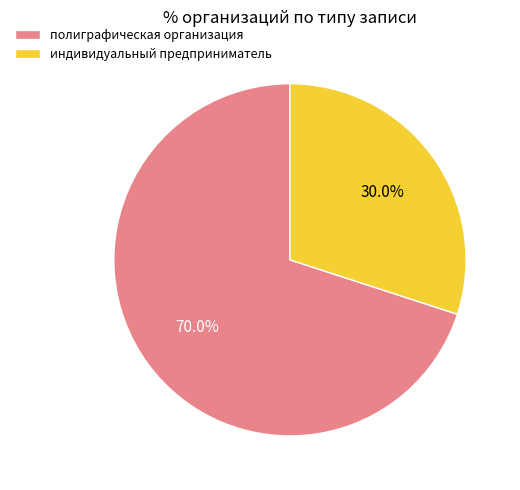

To the nearest percent, what percentage of the pie is полиграфическая организация?

70%